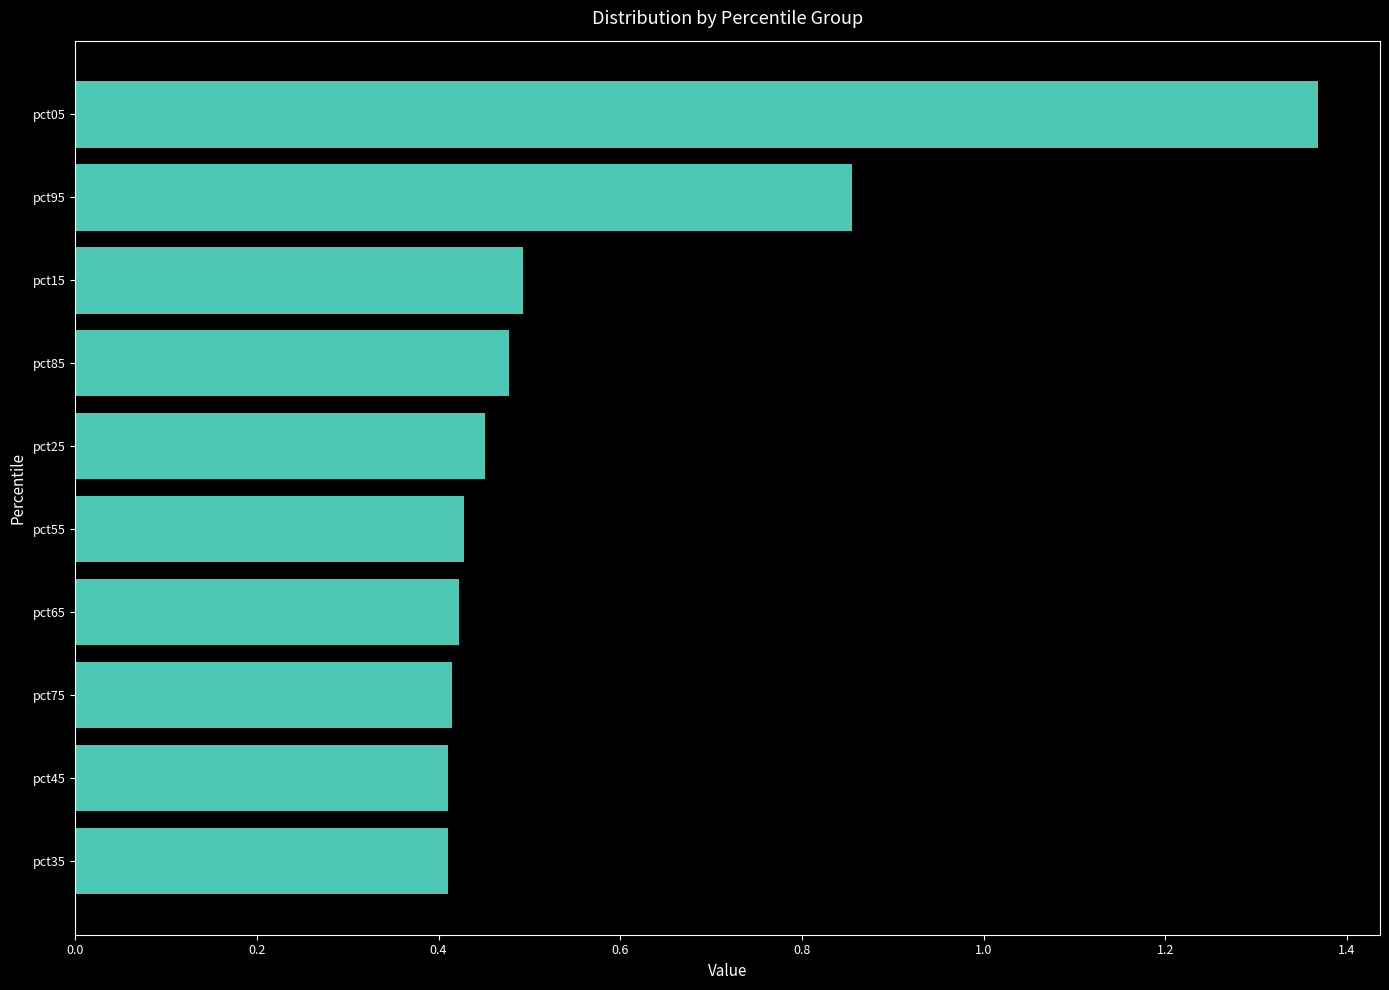

What is the sum of all values?

5.7